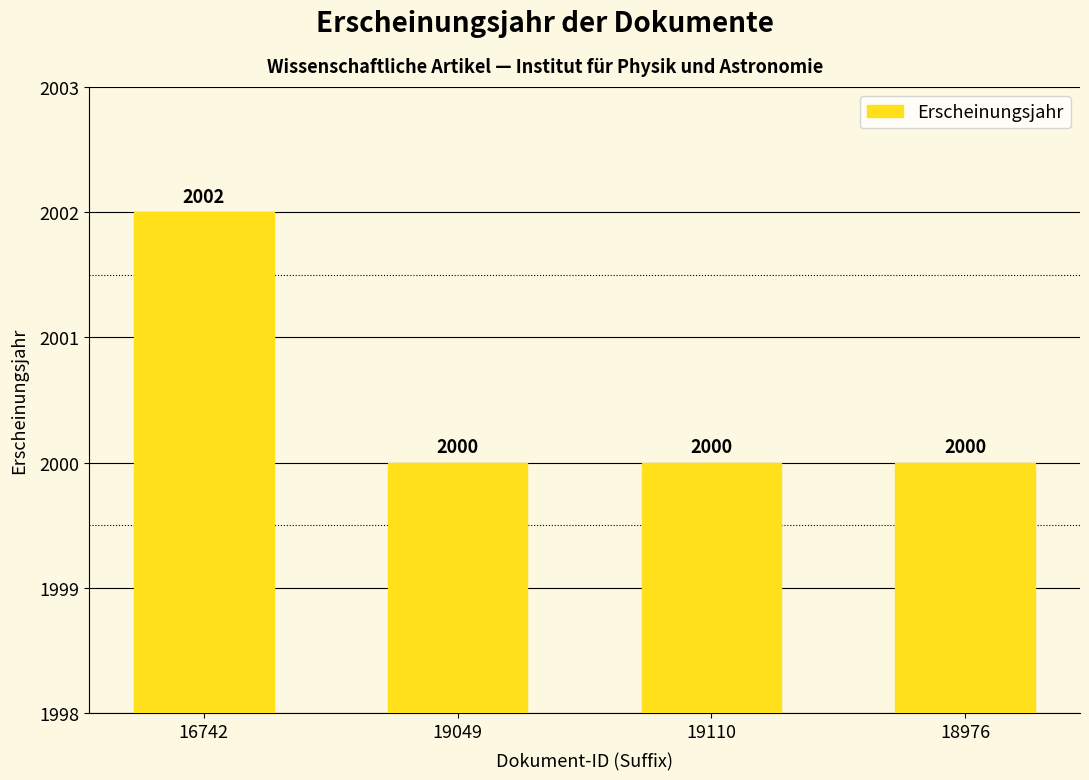

Reading left to right, transcribe all the data shown in this chart.

2002	2000	2000	2000